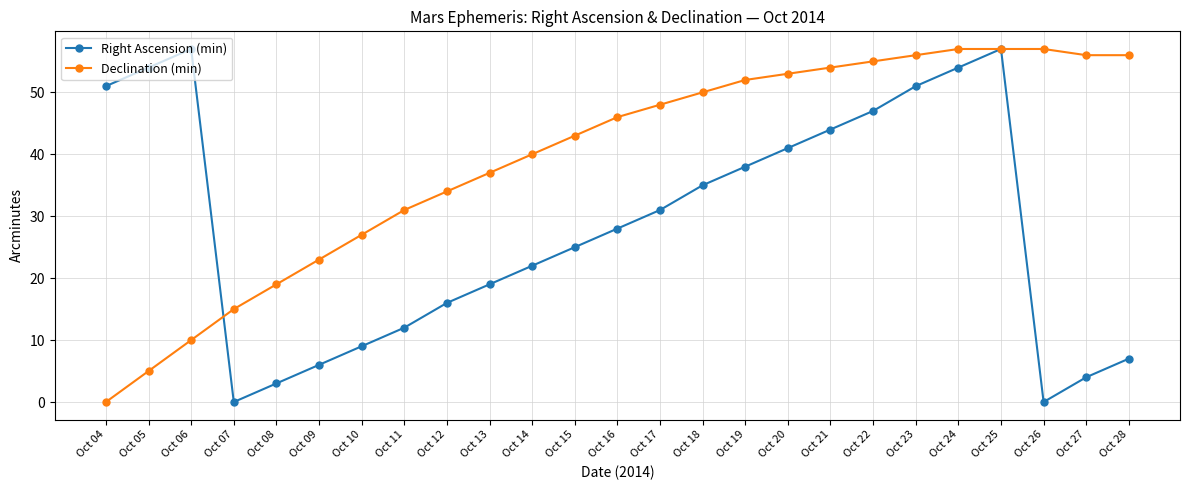

Between which two adjacent categories do Right Ascension (min) and Declination (min) first intersect?

Oct 06 and Oct 07